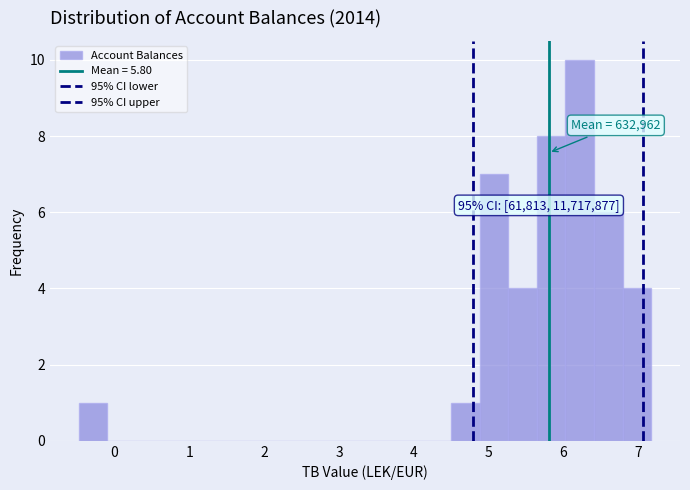

Read against the x-axis, roughly where is the centre of the tallest bar?

6.2